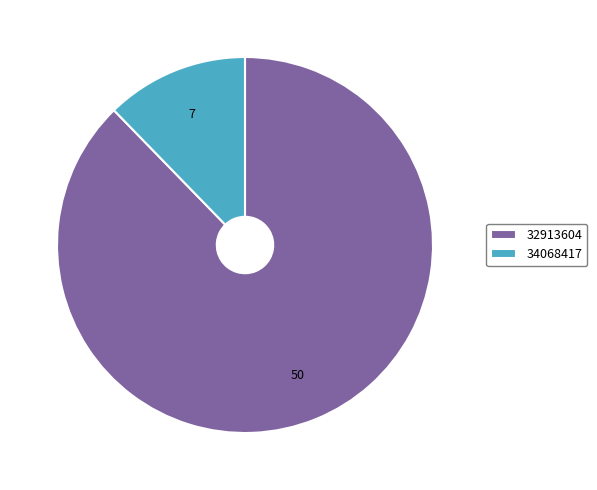

Which slice represents more than half of the pie?

32913604